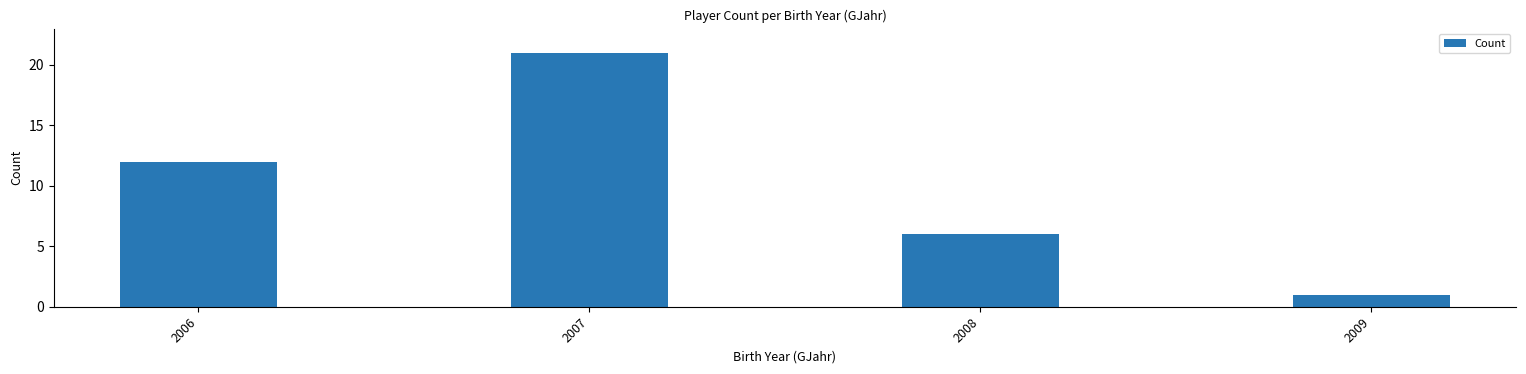

Does the chart contain any negative values?

No